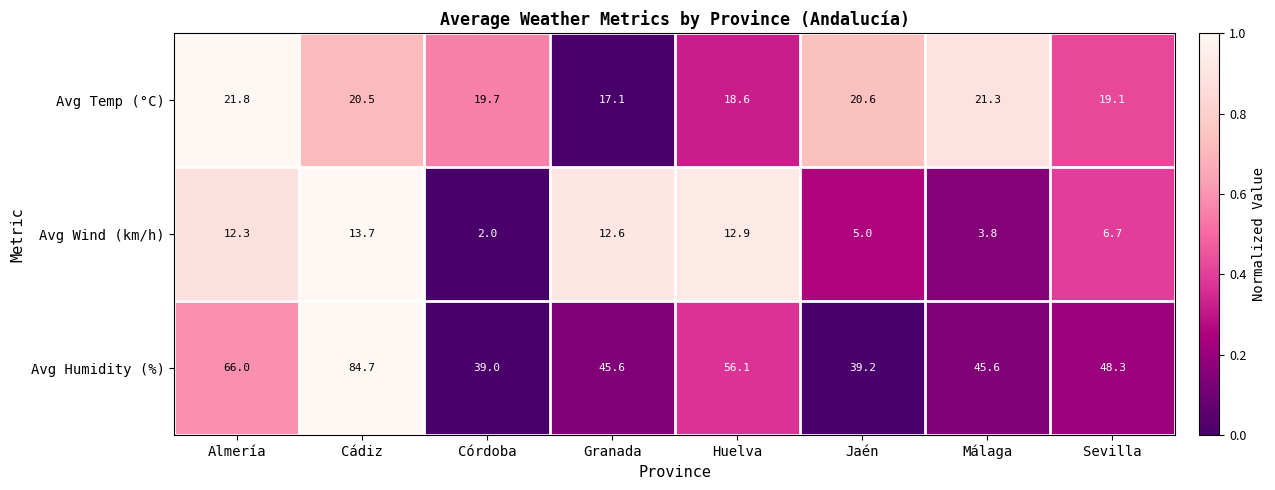

What is the difference between the maximum and minimum values in the Avg Humidity (%) series?

45.7